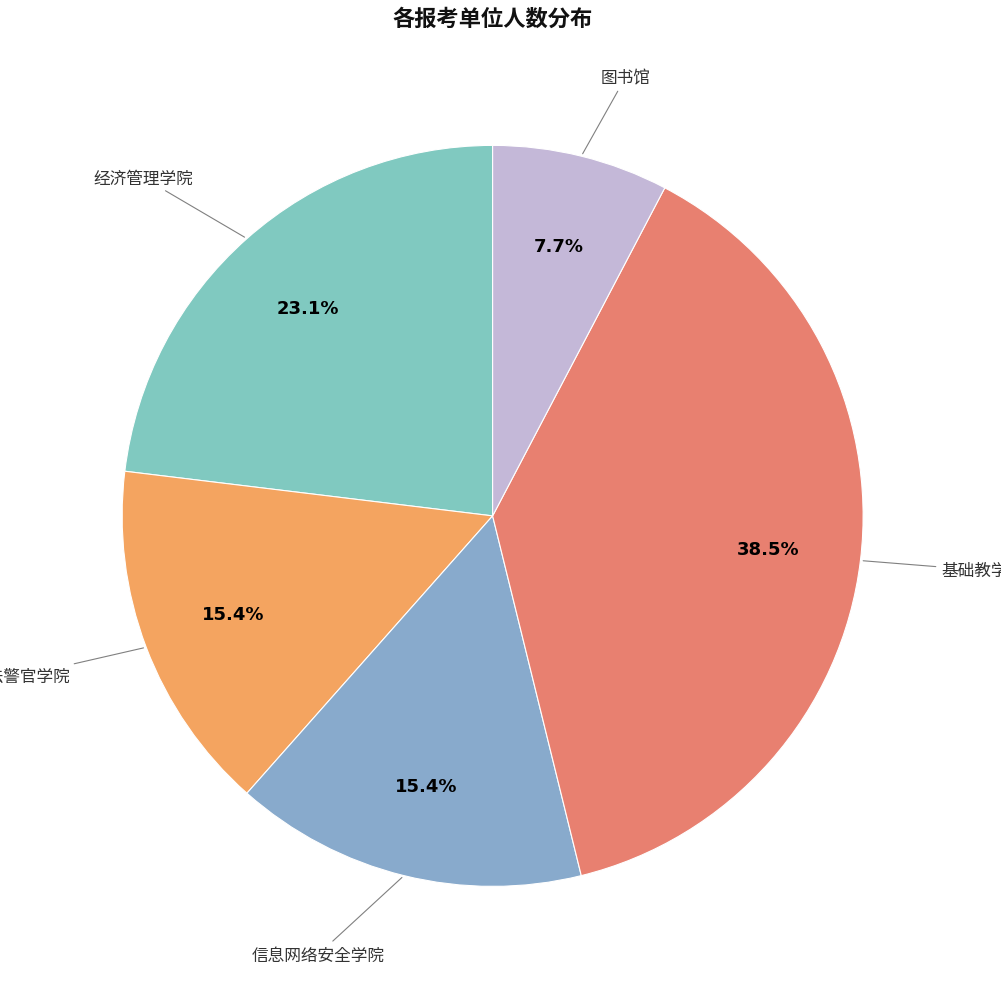

How many segments does this pie chart have?

5